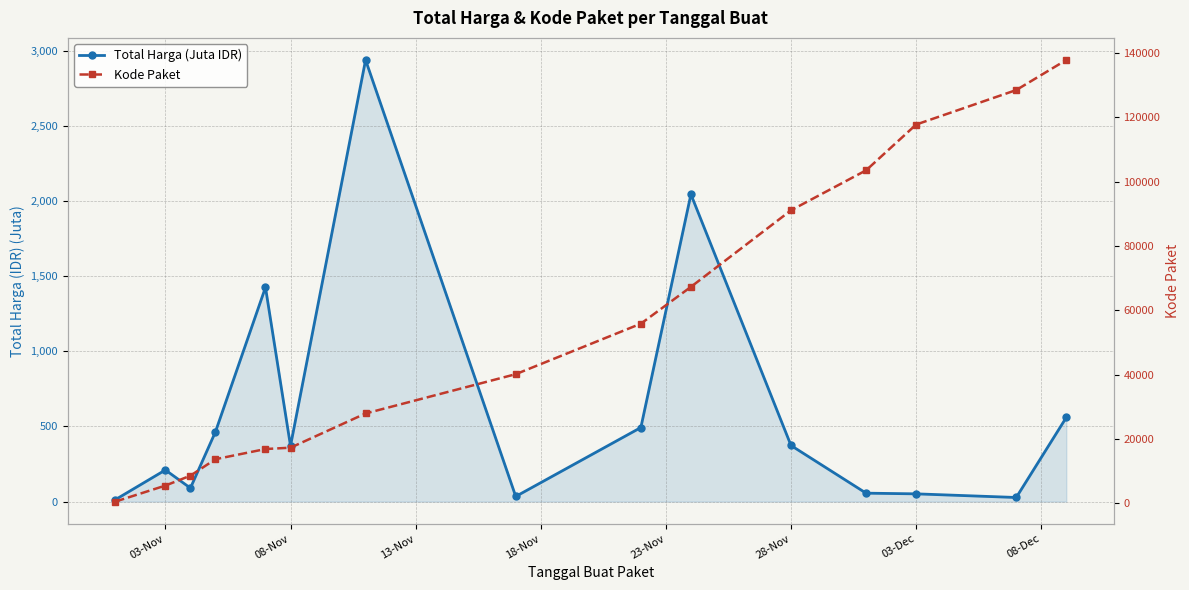

What is the smallest value displayed?

12.8